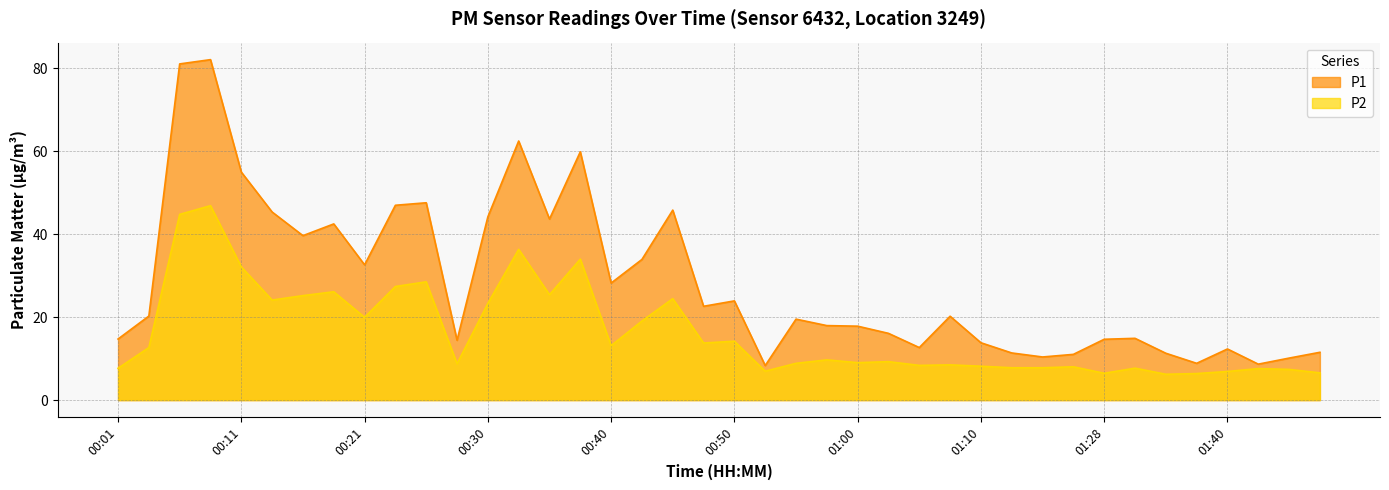

Reading left to right, extract all data points from this chart.

P1: 14.7	20.3	81.1	82.1	55.0	45.4	39.7	42.5	32.6	47.0	47.6	14.4	44.2	62.5	43.7	59.9	28.2	33.9	45.8	22.6	23.9	8.3	19.5	18.0	17.8	16.1	12.7	20.2	13.8	11.4	10.4	11.0	14.7	14.9	11.3	8.9	12.3	8.7	10.1	11.5
P2: 7.7	12.7	44.8	46.9	32.1	24.1	25.2	26.1	20.0	27.4	28.5	8.8	23.3	36.4	25.4	34.0	13.1	19.1	24.5	13.8	14.2	7.0	8.9	9.7	9.0	9.3	8.4	8.5	8.2	7.8	7.8	8.0	6.5	7.7	6.2	6.4	6.9	7.6	7.4	6.6